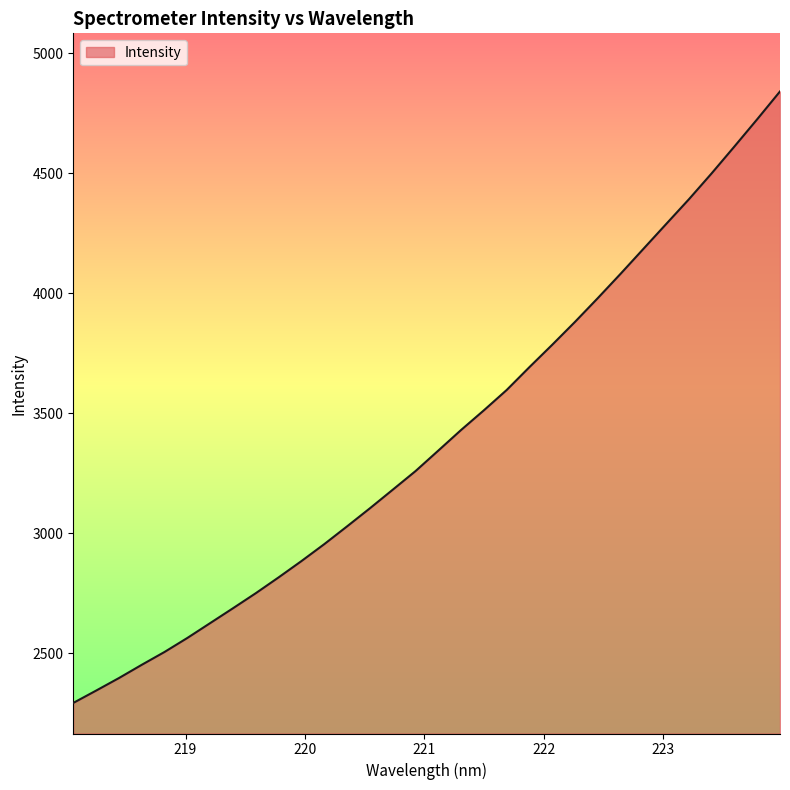

Does the chart display data point markers on the line(s)?

No